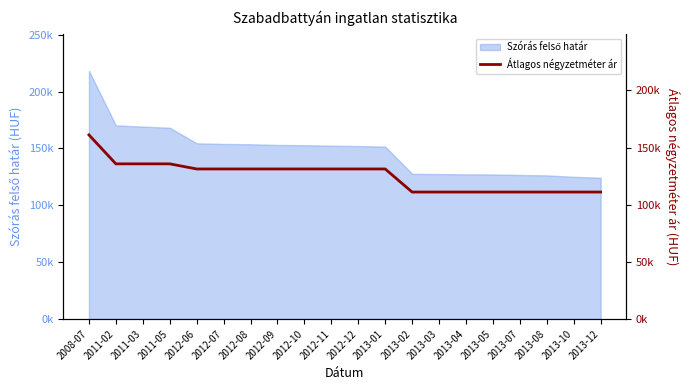

Where is the data nearest to the value 136113?

2011-02